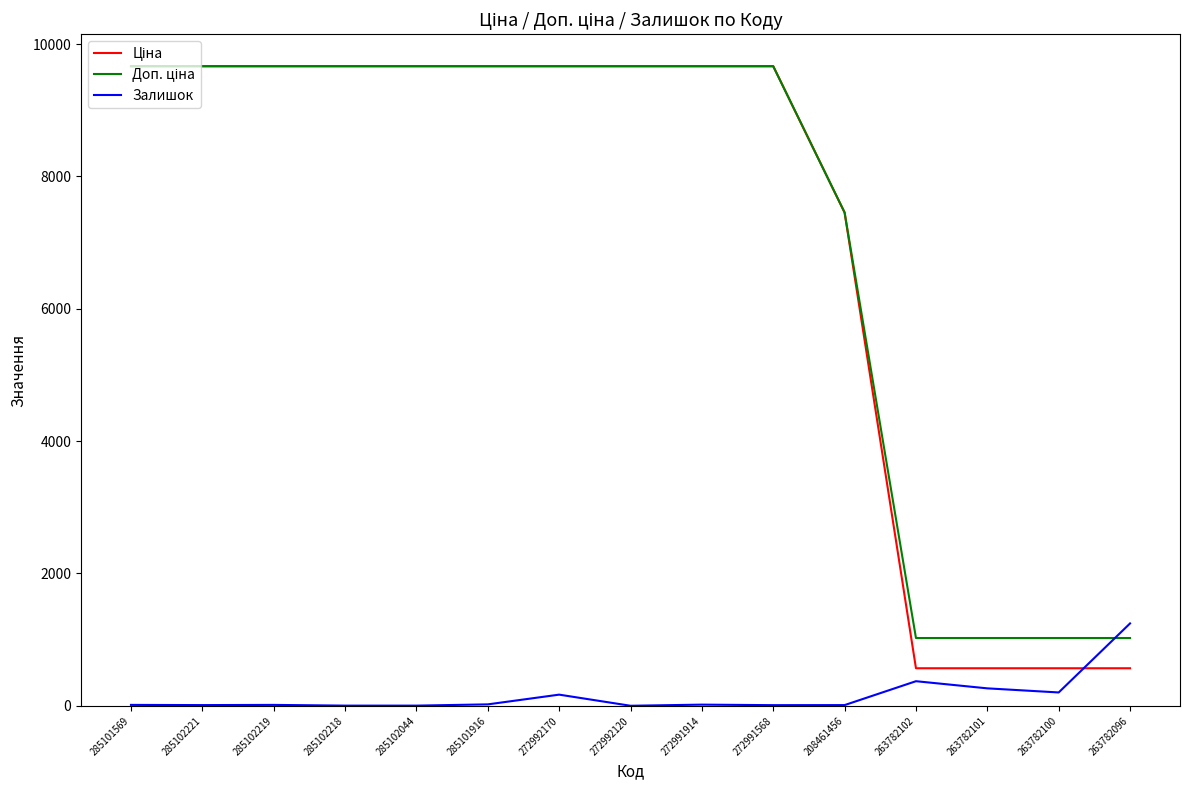

What is the maximum value shown in the chart?

9664.7